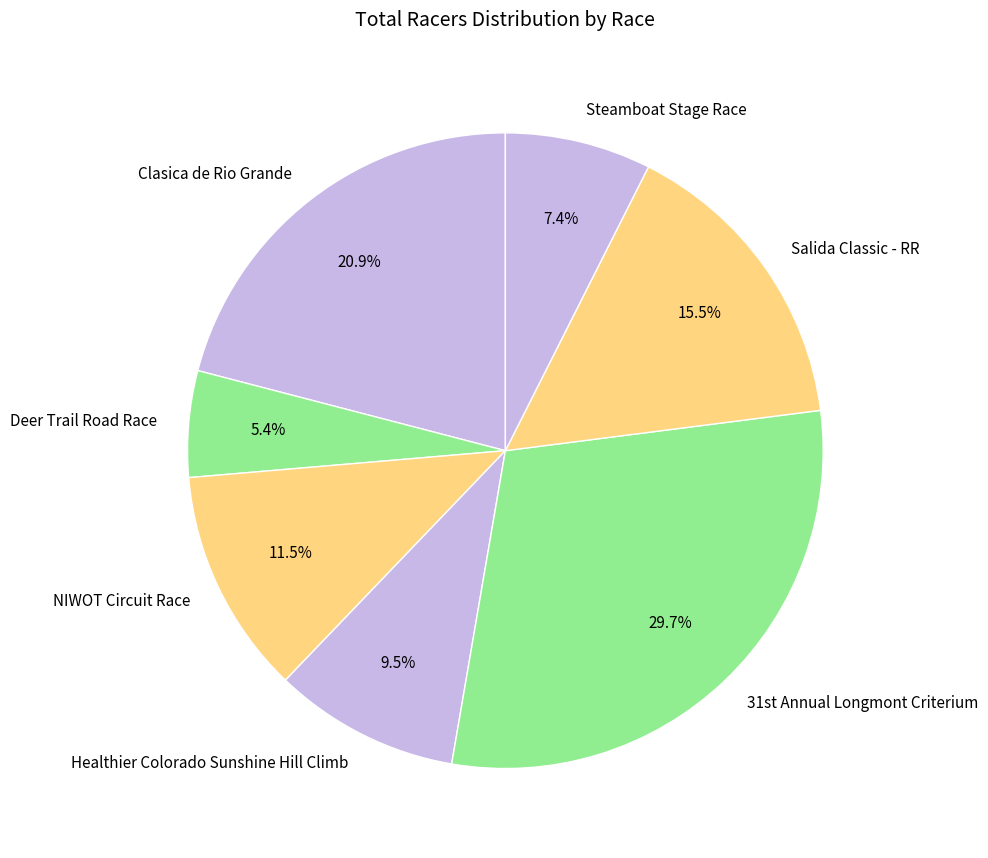

Does any single category account for the majority?

No